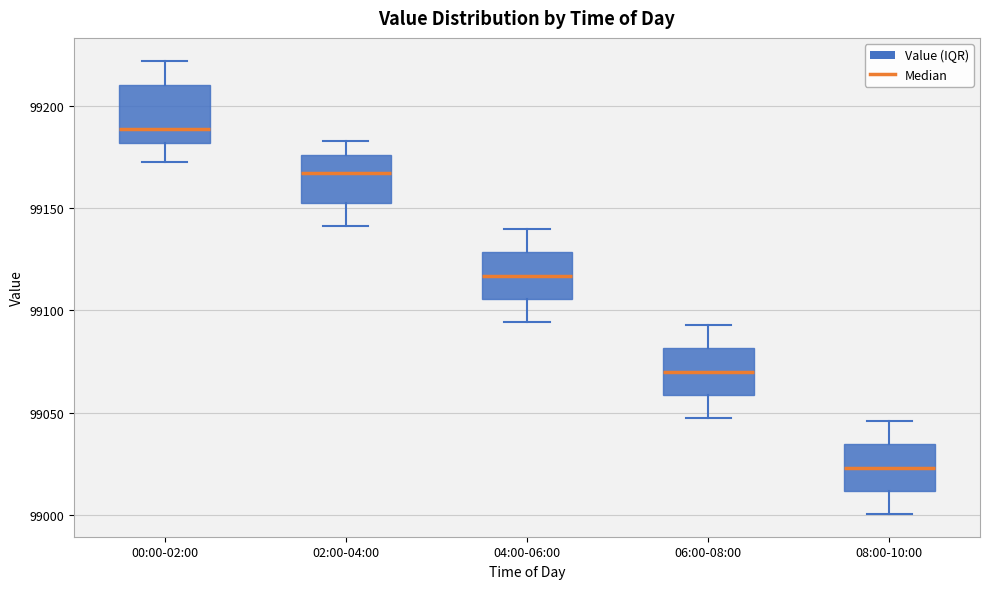

Which box has the highest median line?

00:00-02:00